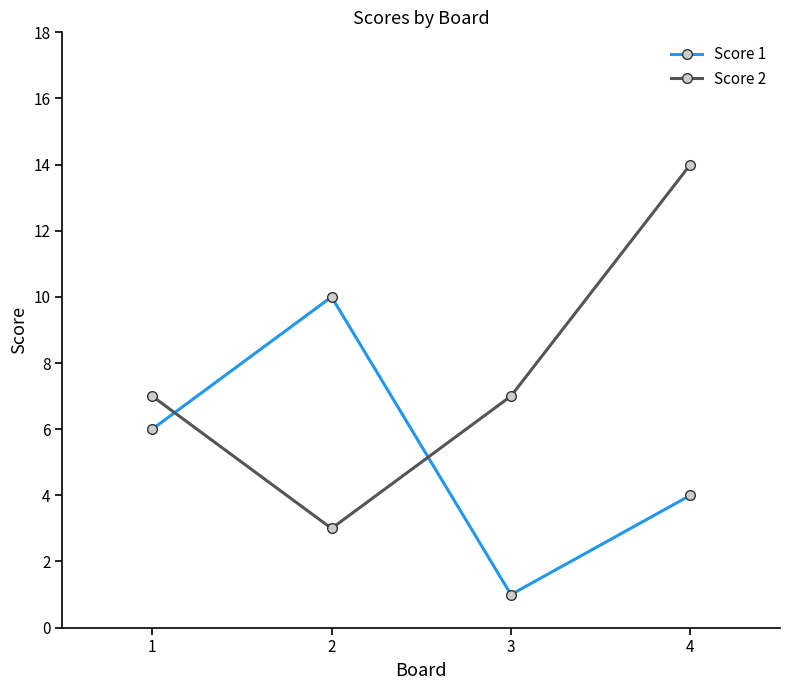

Is the value of Score 2 at 2 greater than the value of Score 1 at 2?

No